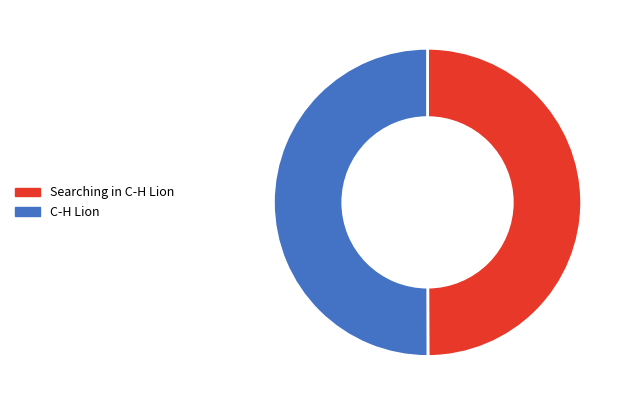

Is the sum of C-H Lion and Searching in C-H Lion greater than half?

Yes